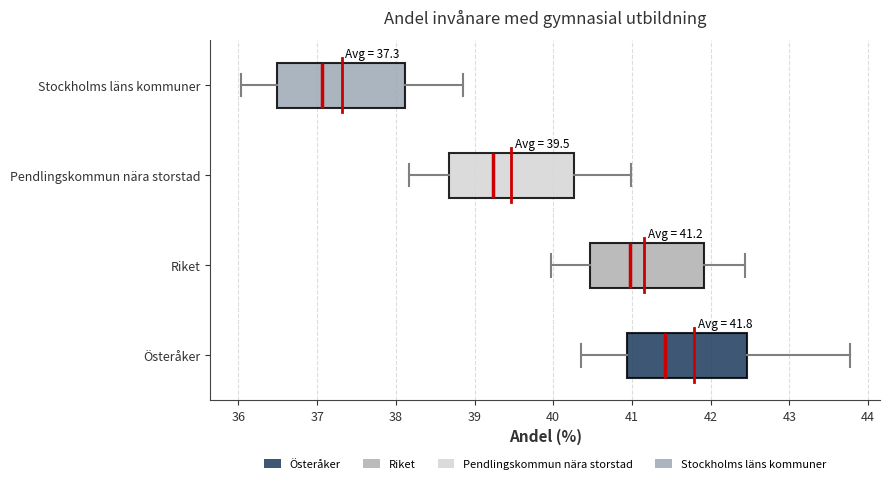

Which box's median line is the furthest to the left?

Stockholms läns kommuner